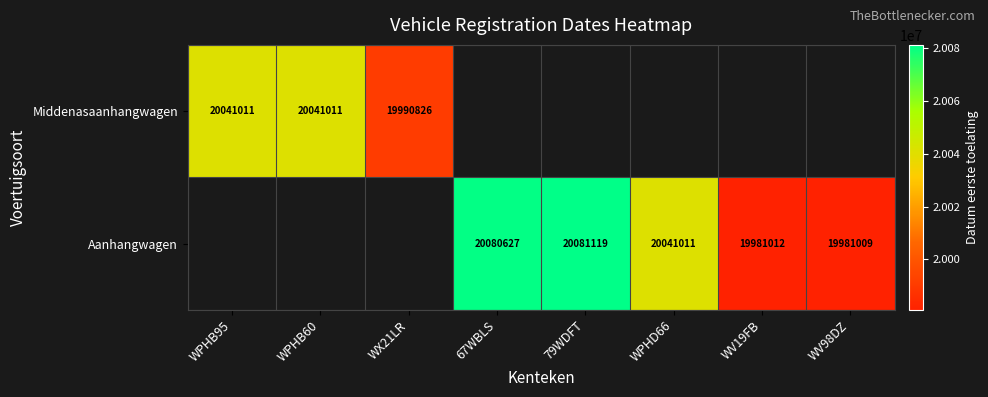

The Aanhangwagen series shows 19981012 at WV19FB. True or false?

True